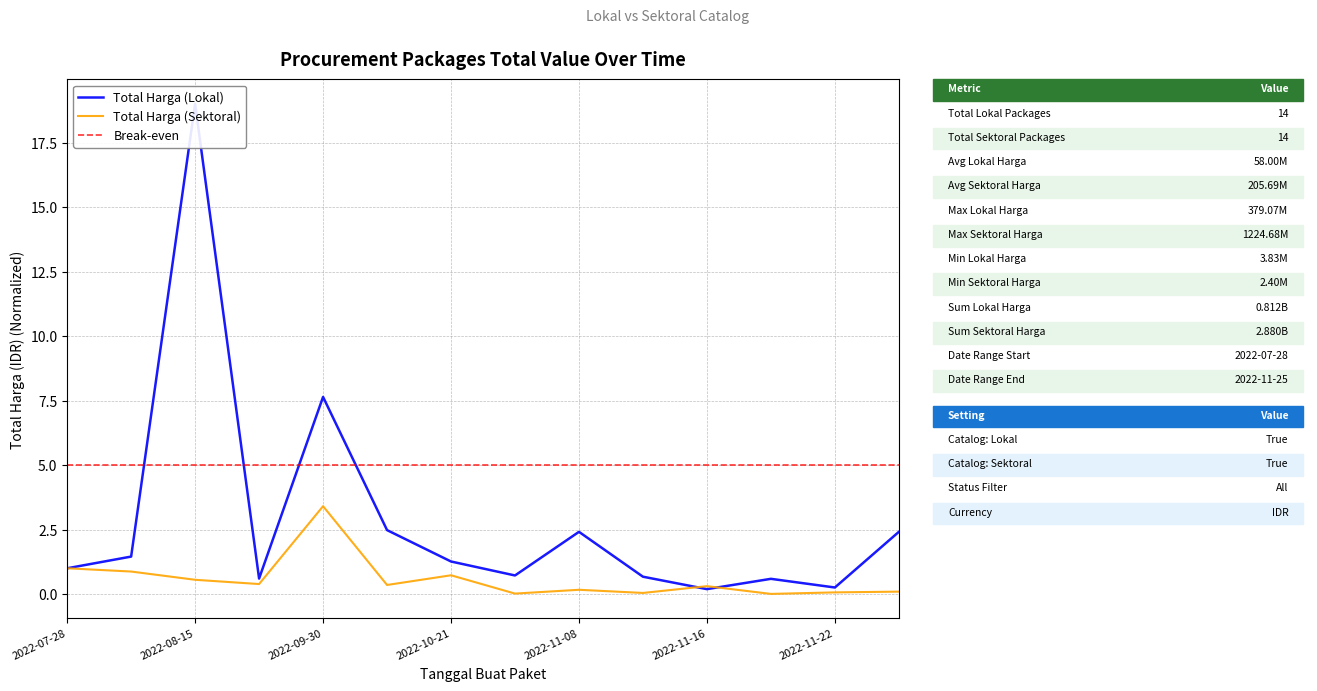

What is the sum of all Total Harga (Sektoral) values?

8.0